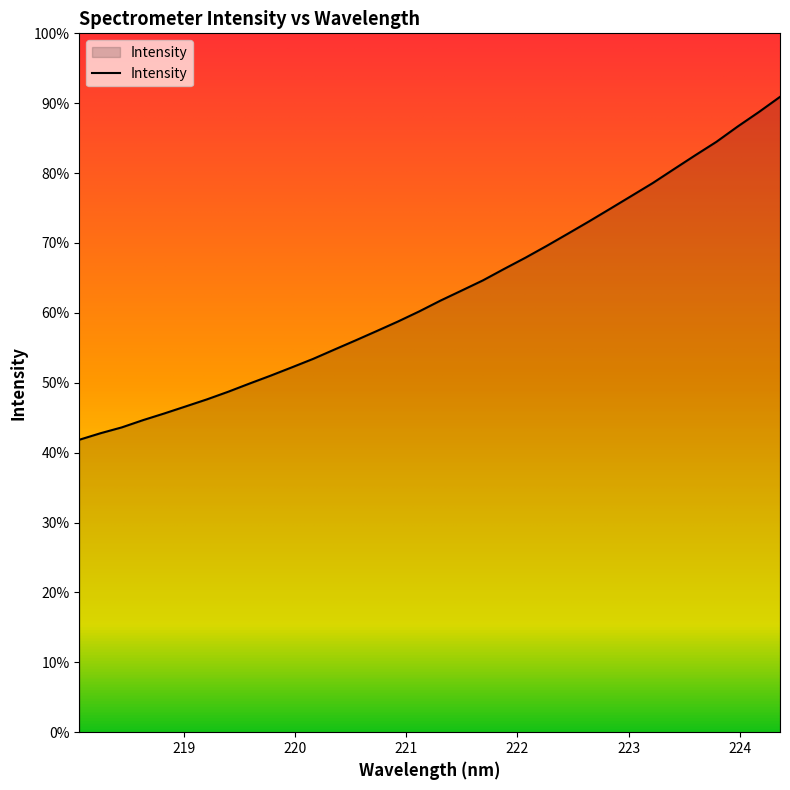

Is this an area chart (filled region under the line)?

Yes